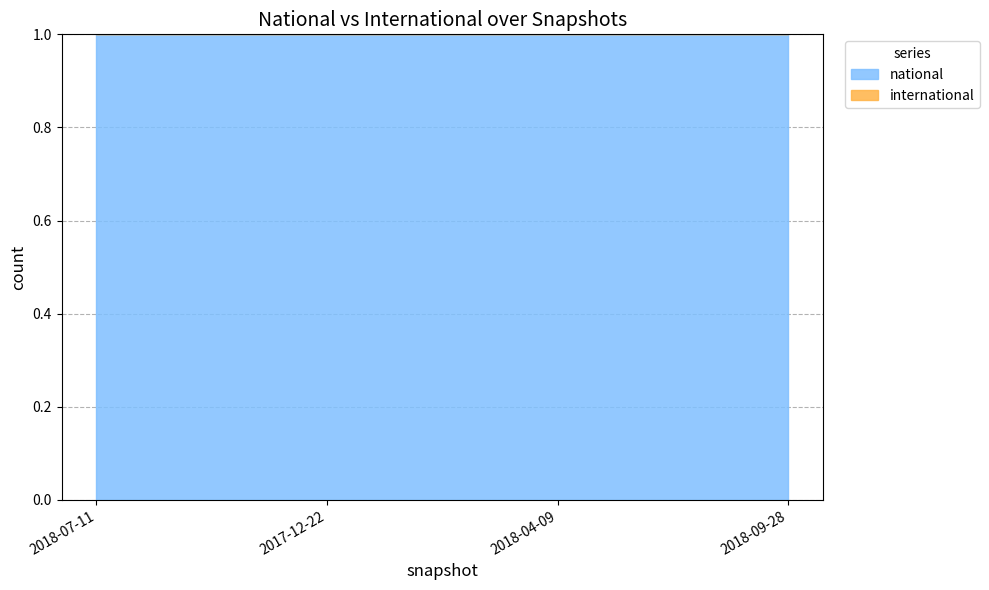

How many lines are shown in the chart?

2